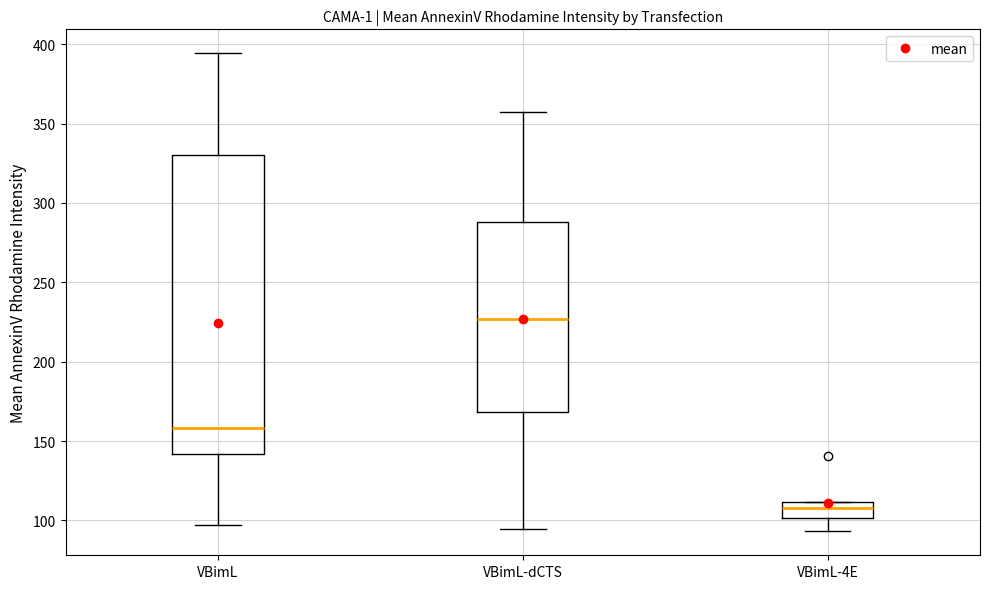

Reading left to right, transcribe this box plot: for each box, give where its median line is, the range the box spans, and where its two whiskers end, as read against the y-axis. The values are not printed on the chart, so give them approximately, as read against the axis.

VBimL: median 160, box 140 to 330, whiskers 95 to 395
VBimL-dCTS: median 225, box 170 to 290, whiskers 95 to 355
VBimL-4E: median 110 (inside the box), box 100 to 110, whiskers 95 to 110